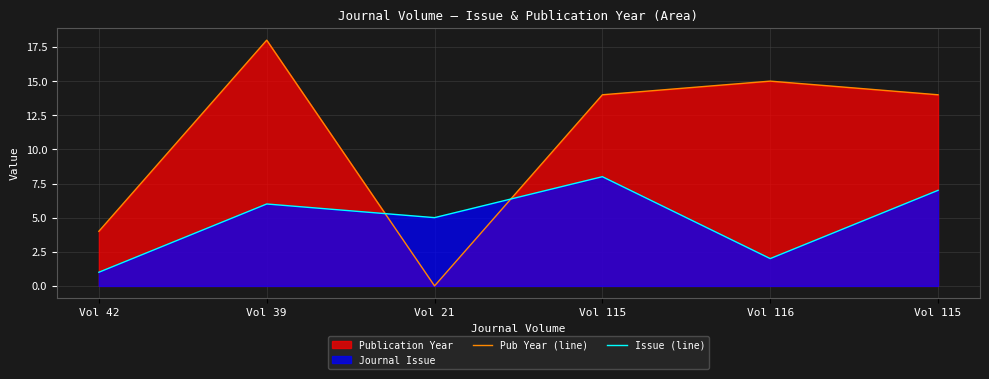

Reading right to left, list all the values displayed in this chart.

Pub Year (line): 14	15	14	0	18	4
Issue (line): 7	2	8	5	6	1